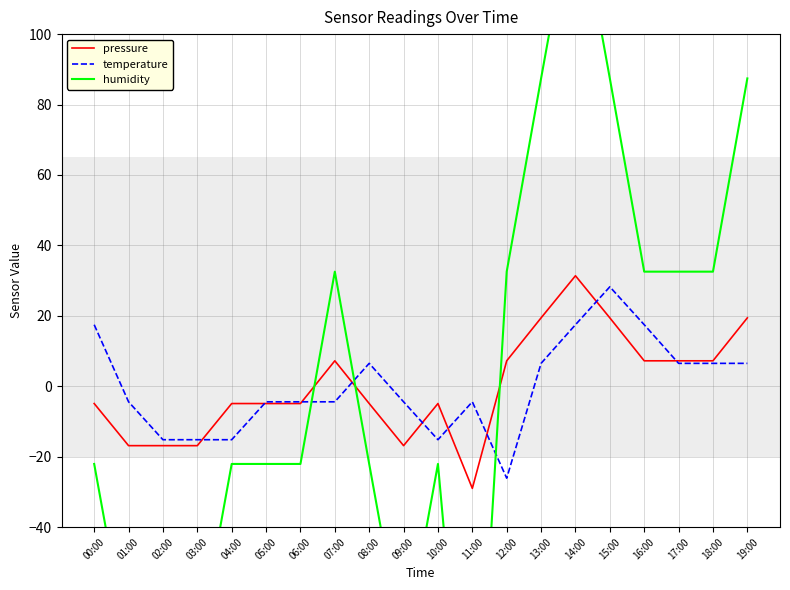

What is the sum of the humidity values at 10:00 and 17:00?

10.5